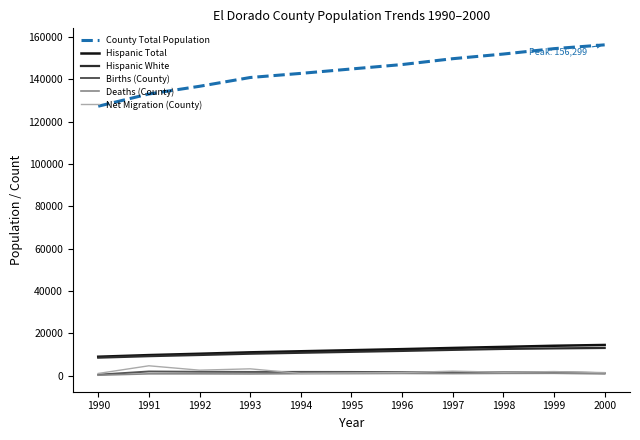

True or false: Deaths (County) and Hispanic White intersect in this chart.

False